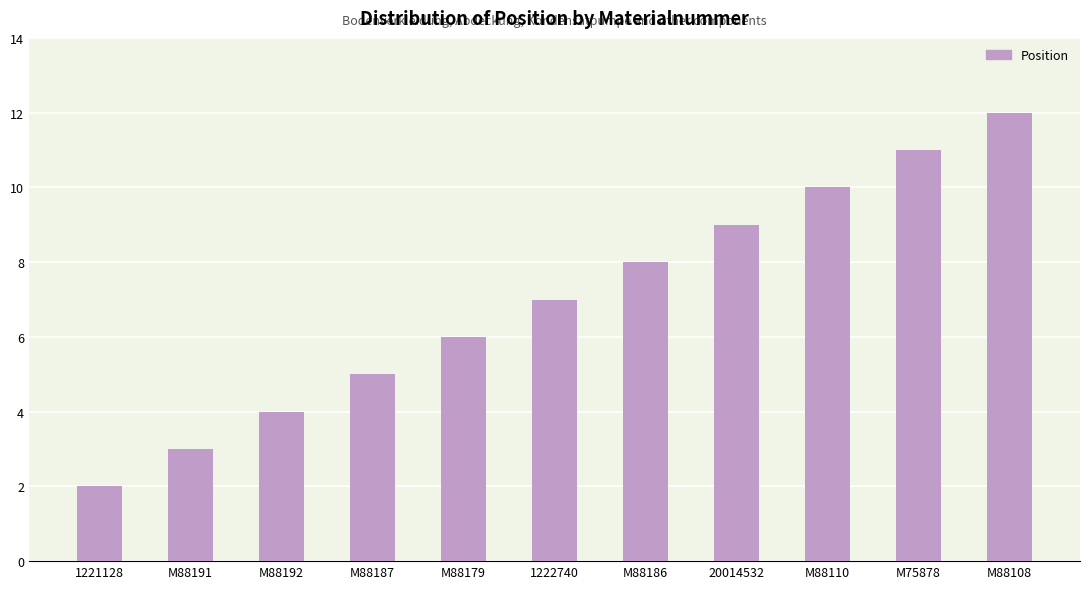

Is it true that the value at M88187 is 3?

False